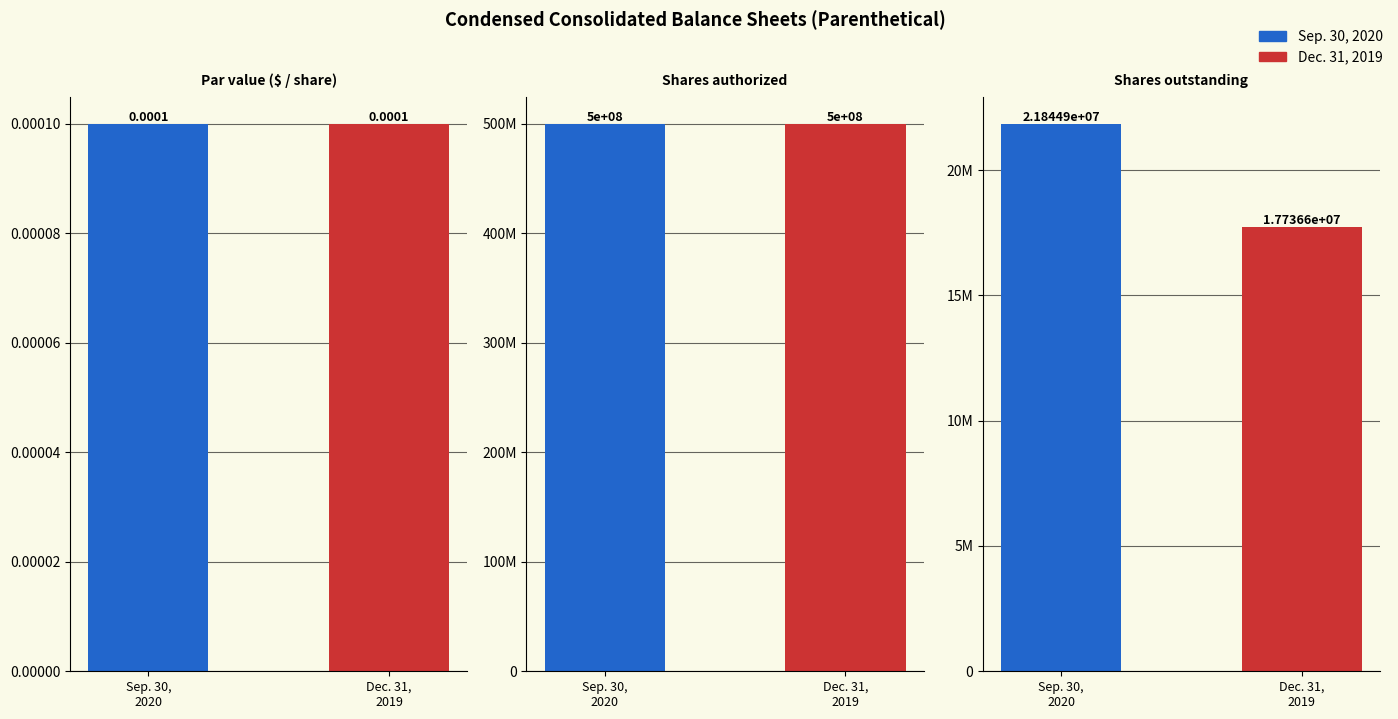

What value does the Sep. 30, 2020 series have at Shares outstanding?

21844944.0